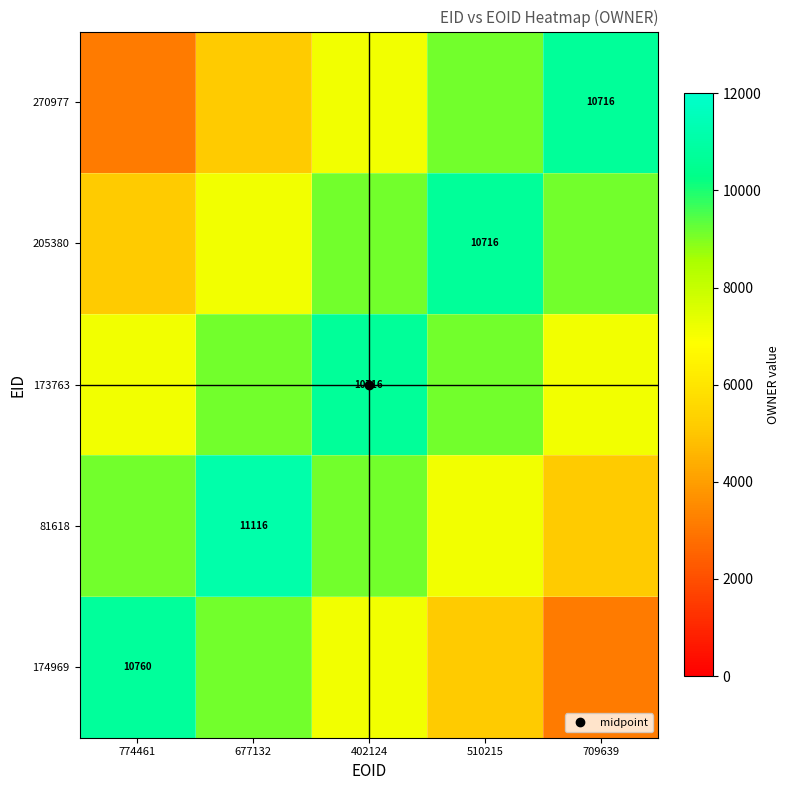

At which category is the sum across all series the highest?

402124